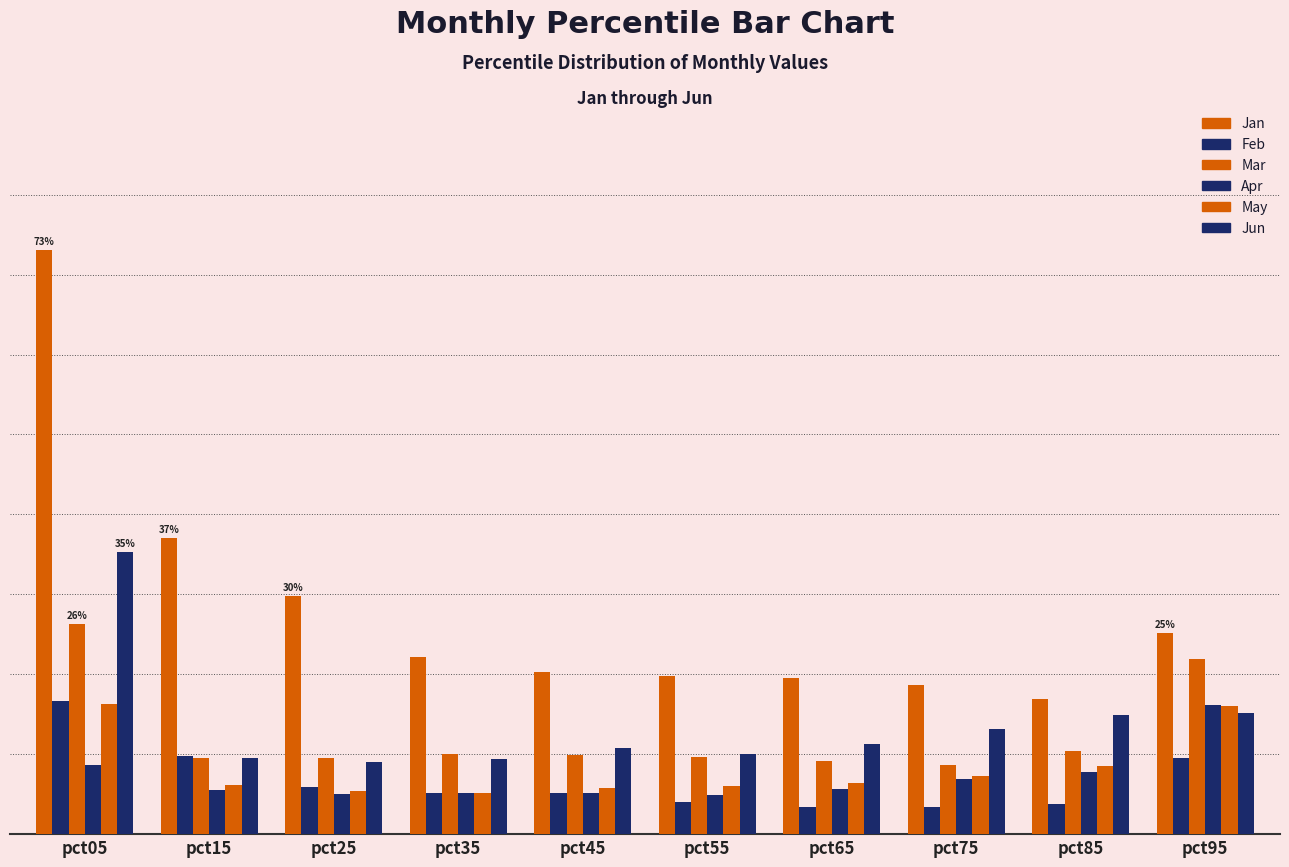

Are the bars horizontal?

No